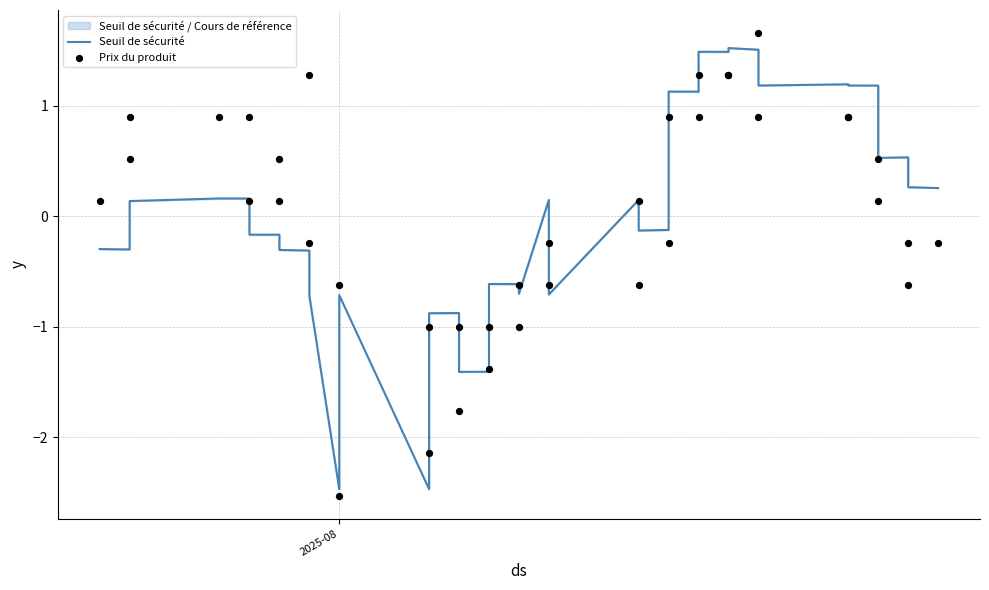

Which series contains the lowest Y value?

Prix du produit